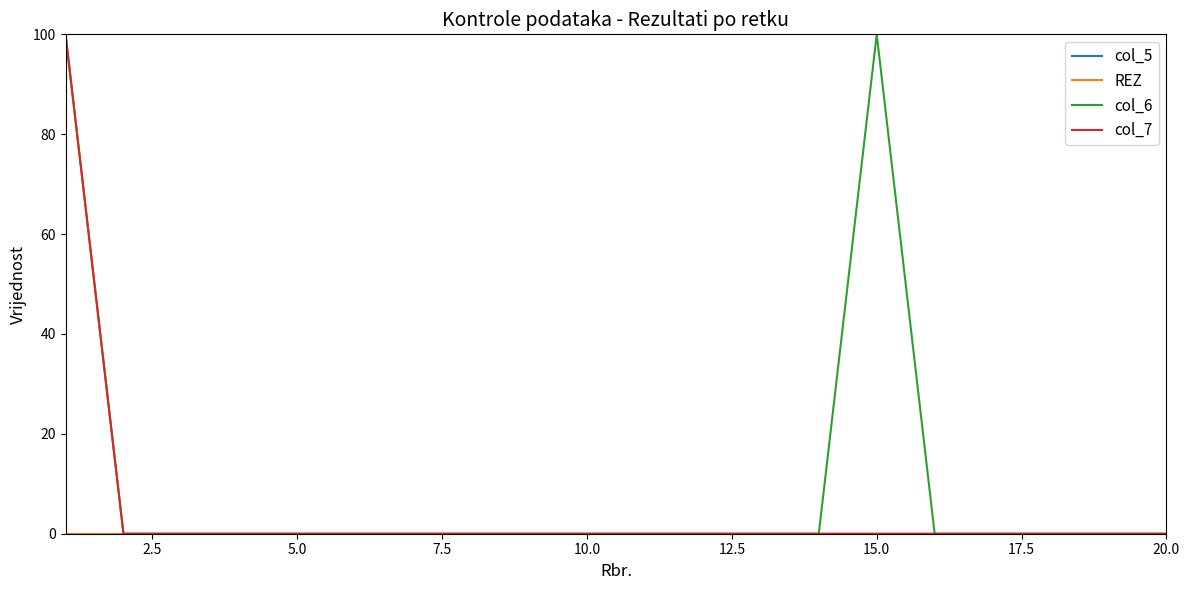

Does the chart display data point markers on the line(s)?

No